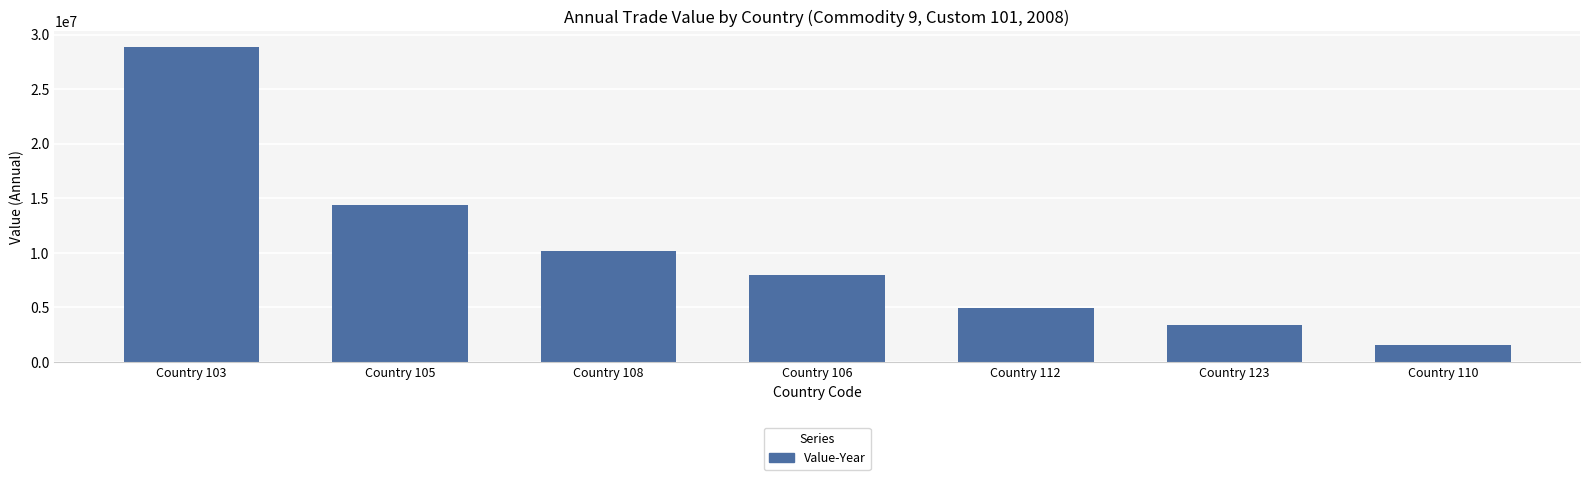

How many bars are there in total?

7